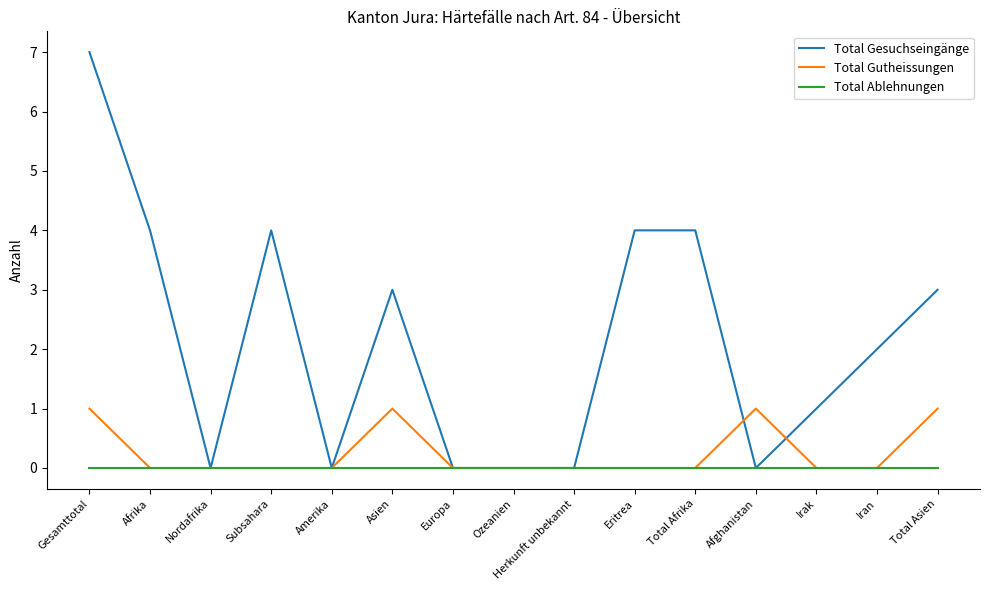

Where is the first local minimum for Total Gesuchseingänge?

Nordafrika